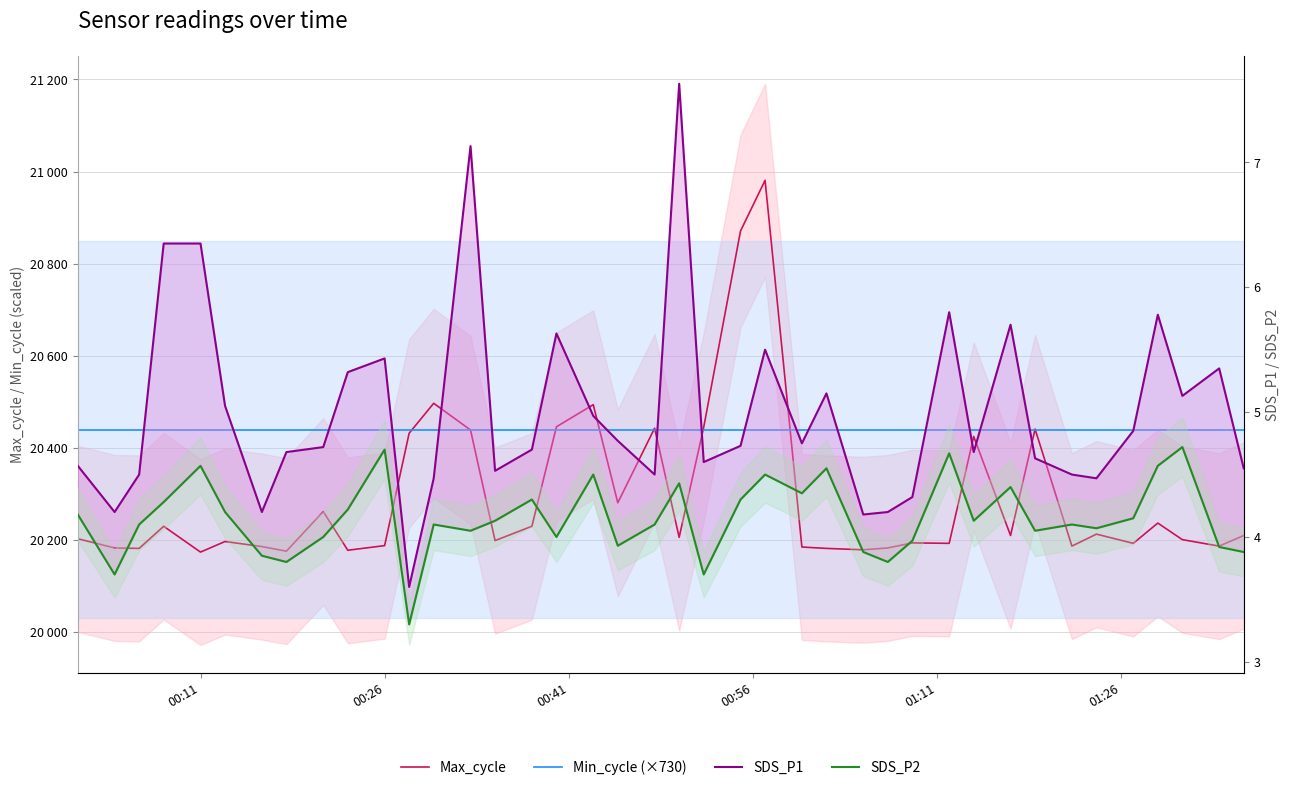

How many interior local valleys does the SDS_P2 series have?

12